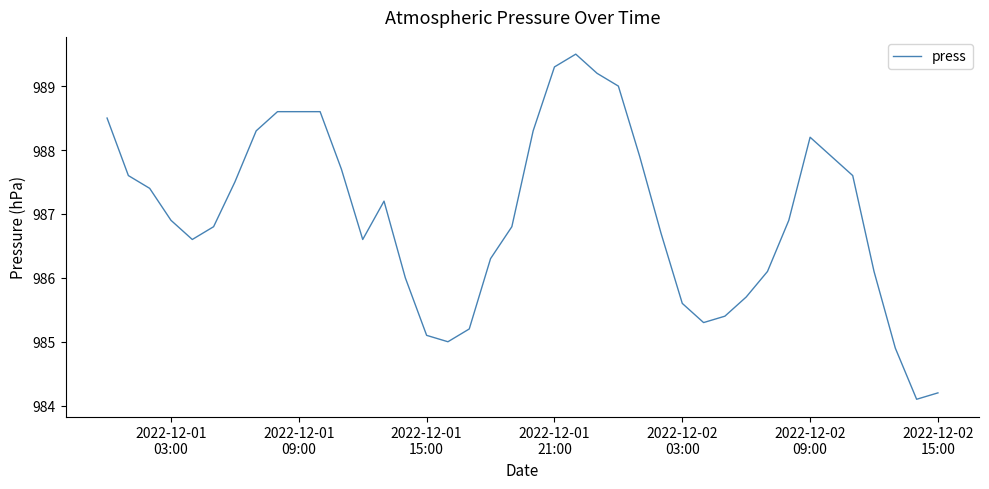

What is the maximum value shown in the chart?

989.5